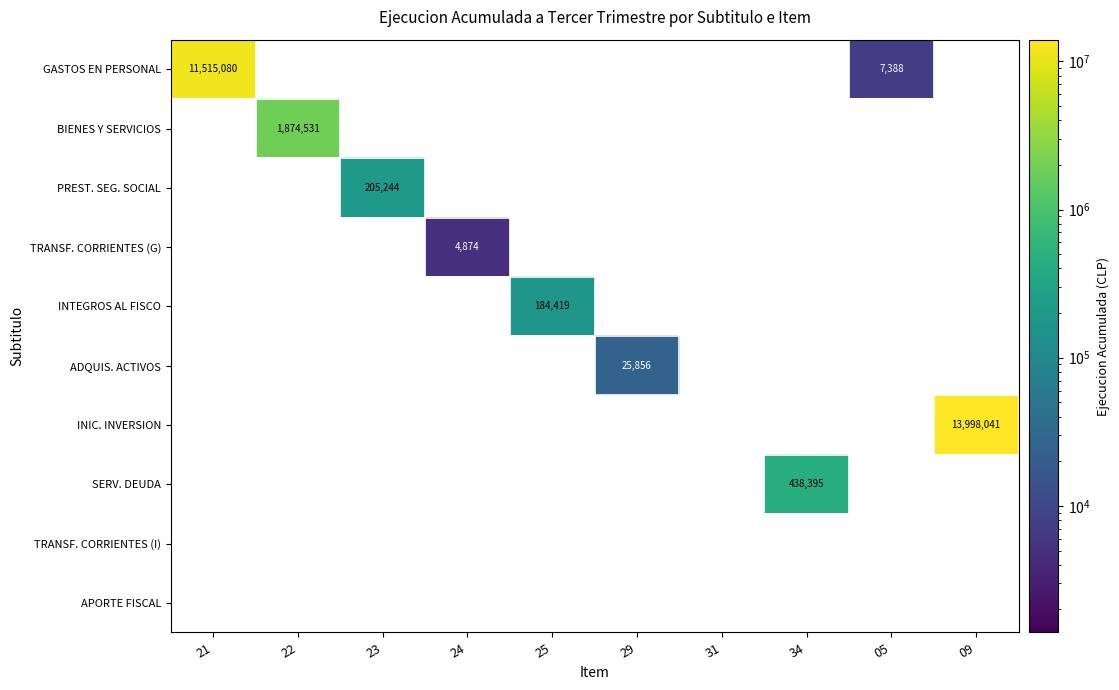

The value of PREST. SEG. SOCIAL at 23 is 205244. True or false?

True